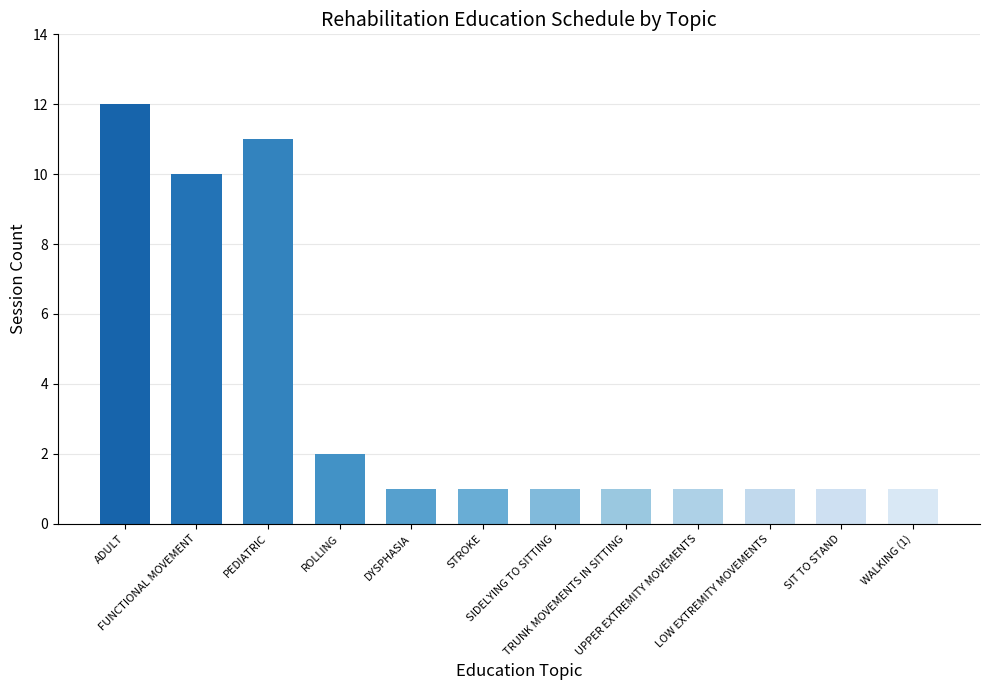

Between FUNCTIONAL MOVEMENT and SIDELYING TO SITTING, which is larger?

FUNCTIONAL MOVEMENT